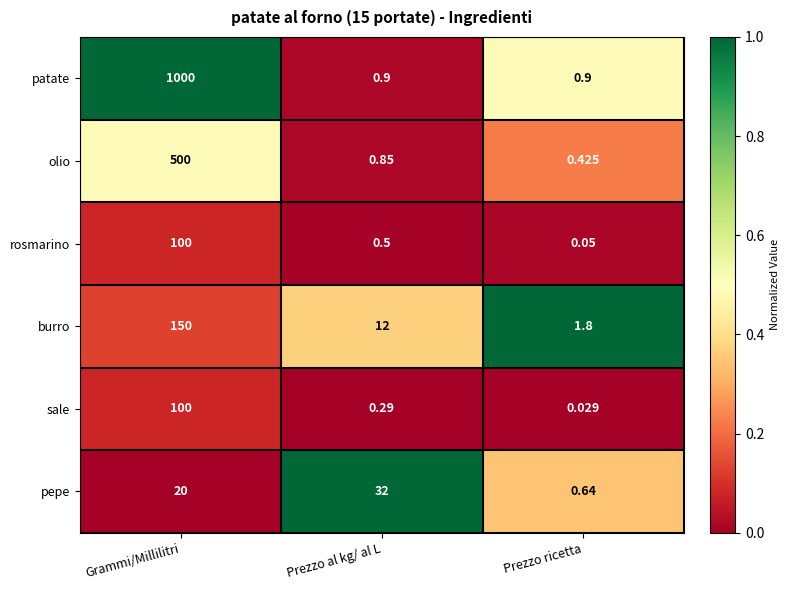

Rank the series at Prezzo al kg/ al L from highest to lowest value.

pepe, burro, patate, olio, rosmarino, sale